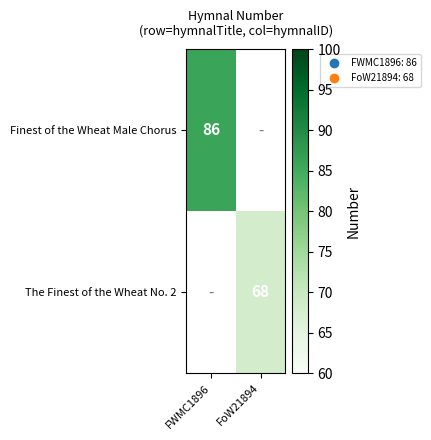

True or false: Finest of the Wheat Male Chorus has a value of 60 at FWMC1896.

False